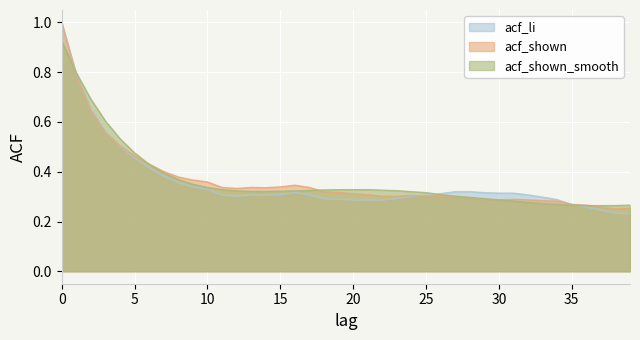

What is the value of the acf_li point at the 10th from the left?

0.3